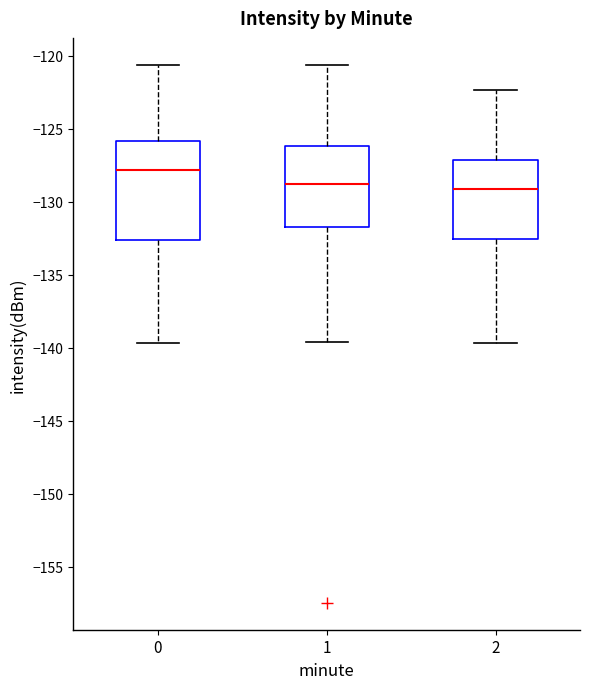

Comparing the boxes themselves (not the whiskers), which one is the tallest?

0